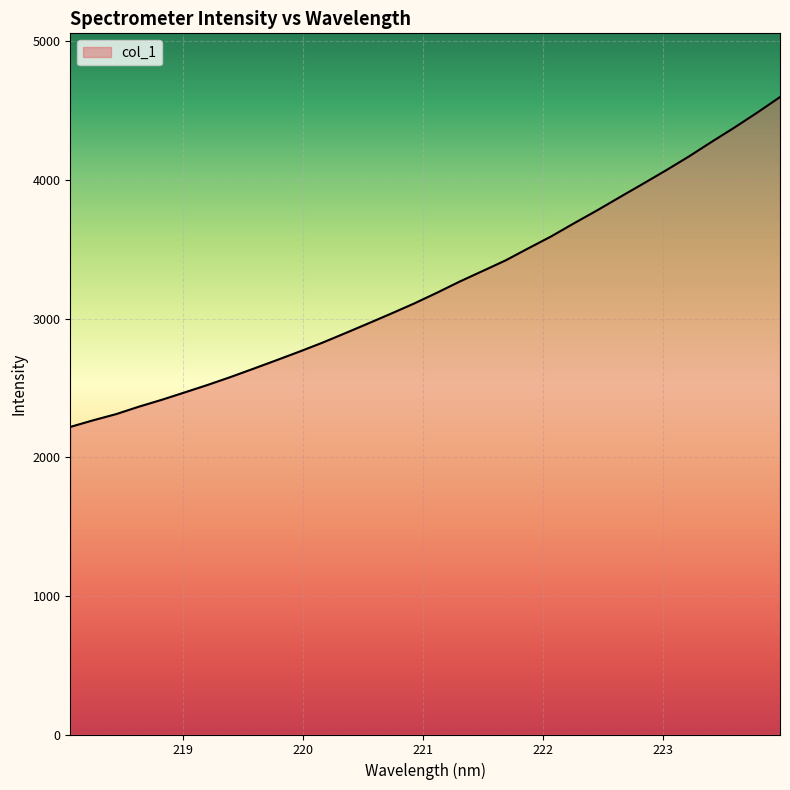

What is the average value?

3240.1